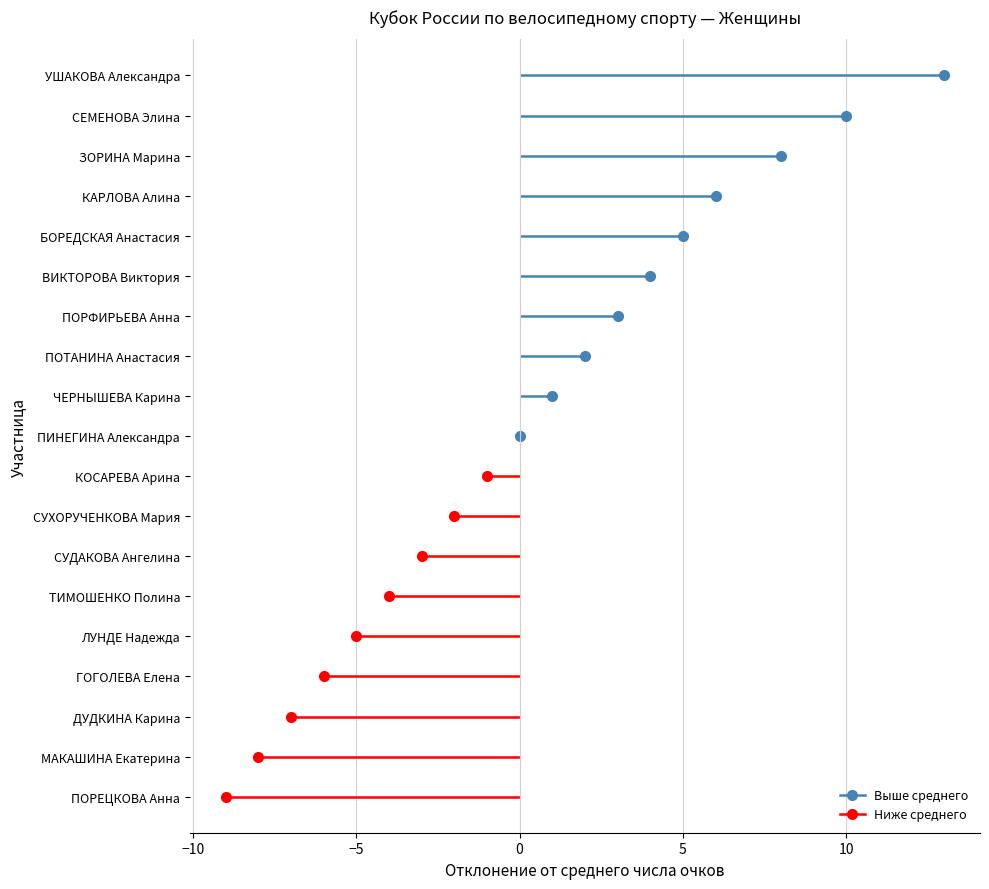

What is the label of the 9th point from the right?

КОСАРЕВА Арина